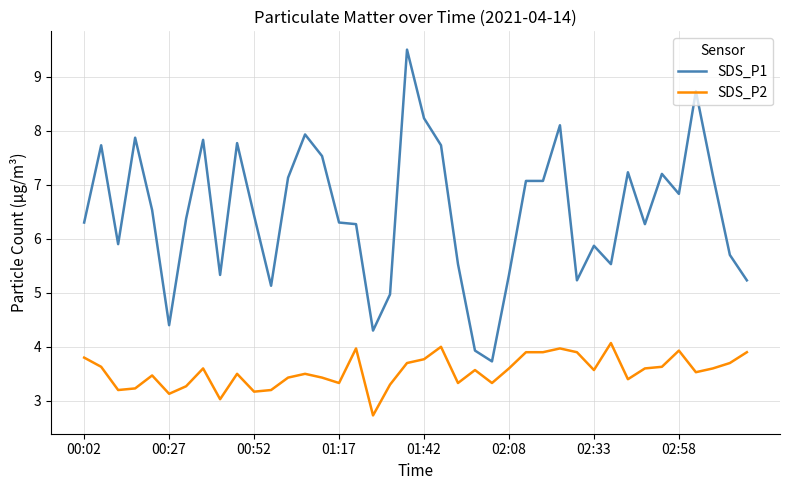

Reading left to right, extract all data points from this chart.

SDS_P1: 6.3	7.7	5.9	7.9	6.5	4.4	6.4	7.8	5.3	7.8	6.4	5.1	7.1	7.9	7.5	6.3	6.3	4.3	5.0	9.5	8.2	7.7	5.5	3.9	3.7	5.3	7.1	7.1	8.1	5.2	5.9	5.5	7.2	6.3	7.2	6.8	8.7	7.2	5.7	5.2
SDS_P2: 3.8	3.6	3.2	3.2	3.5	3.1	3.3	3.6	3.0	3.5	3.2	3.2	3.4	3.5	3.4	3.3	4.0	2.7	3.3	3.7	3.8	4.0	3.3	3.6	3.3	3.6	3.9	3.9	4.0	3.9	3.6	4.1	3.4	3.6	3.6	3.9	3.5	3.6	3.7	3.9